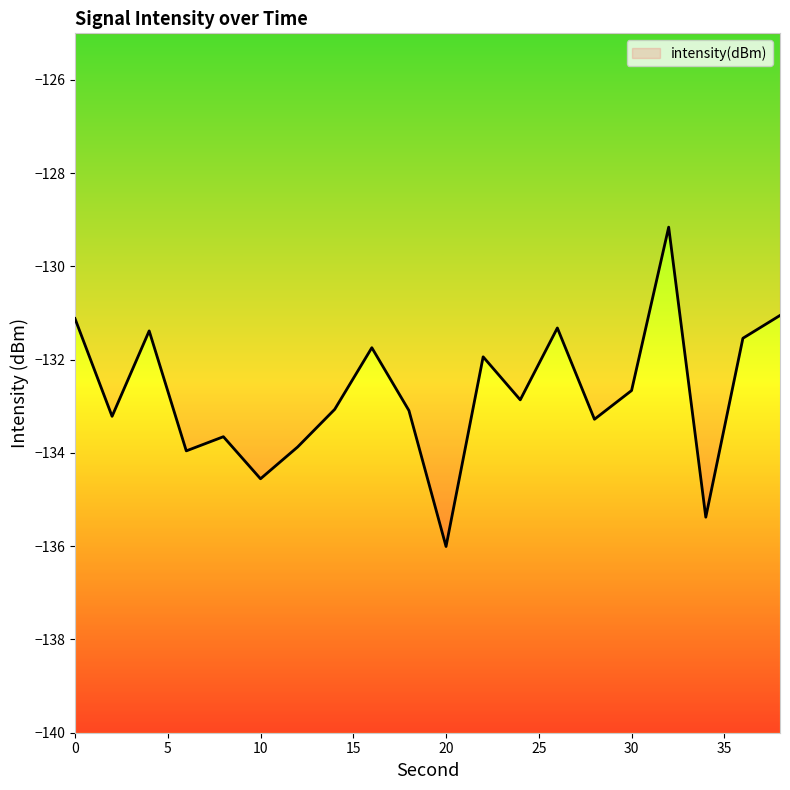

How many interior local peaks (higher than both neighbors) does the data have?

6